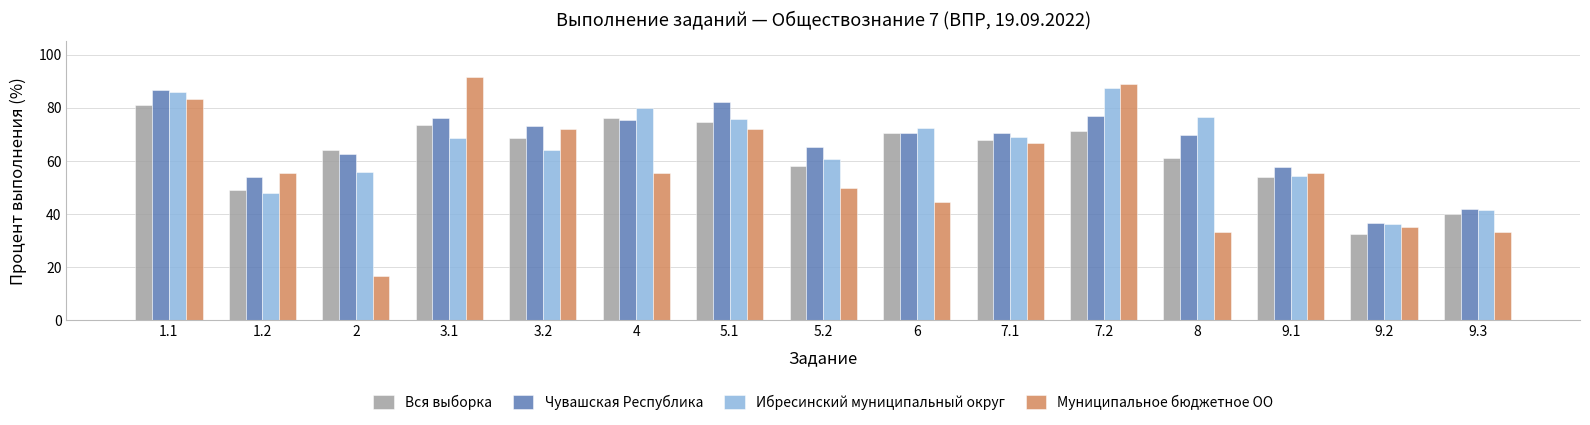

At how many categories does at least one series exceed 66?

9